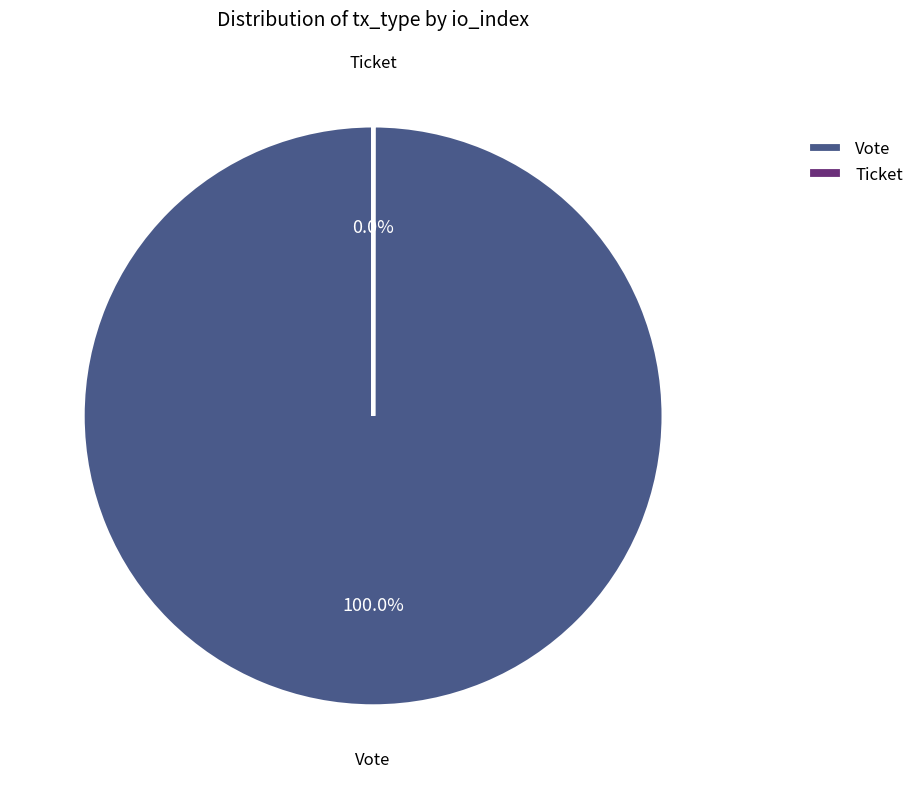

Does any single category account for the majority?

Yes